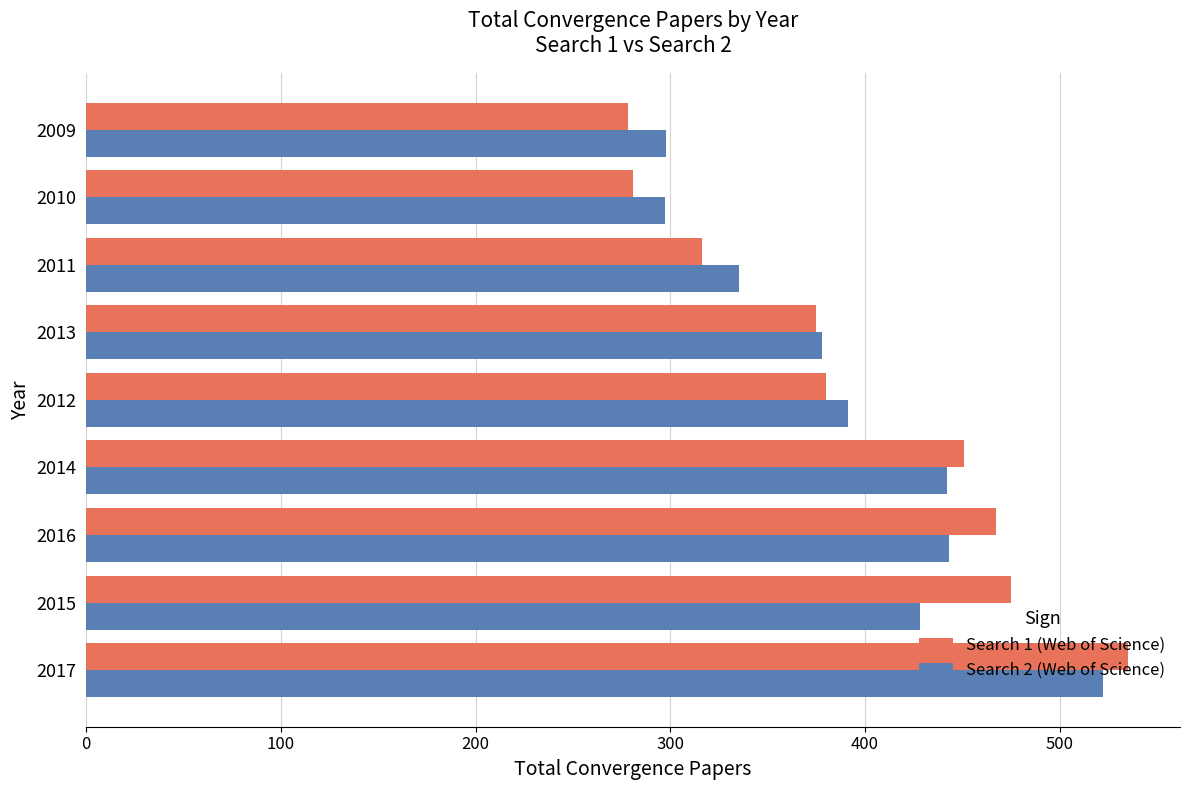

Which series changed the most between 2013 and 2009?

Search 1 (Web of Science)